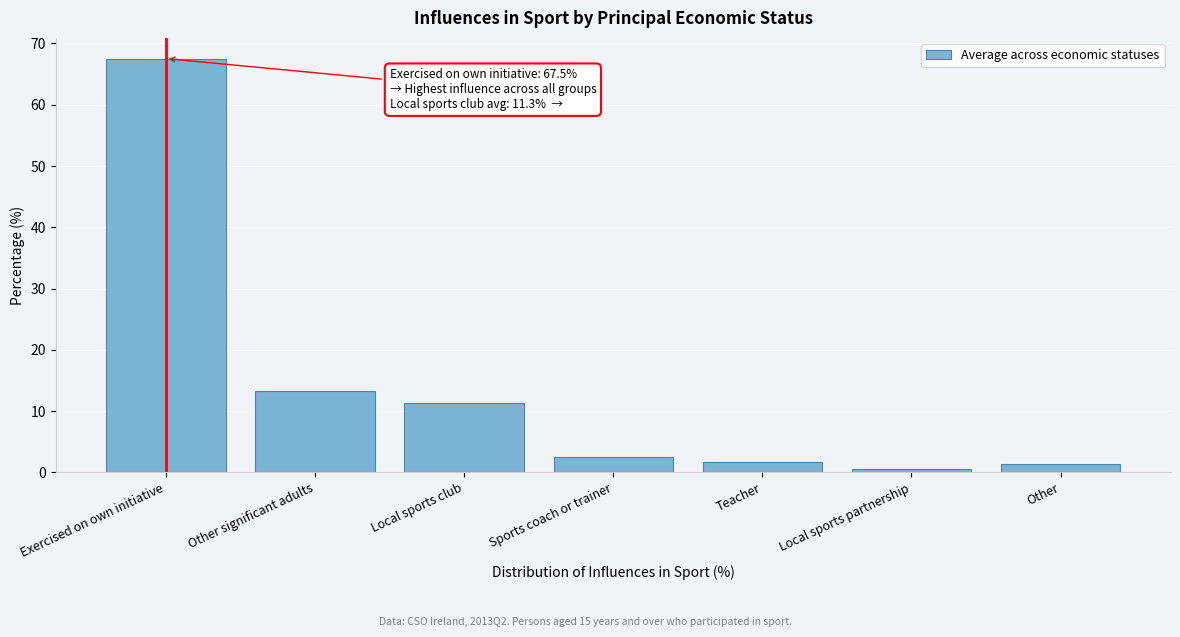

Is it true that the value at Other significant adults is 23.0?

False